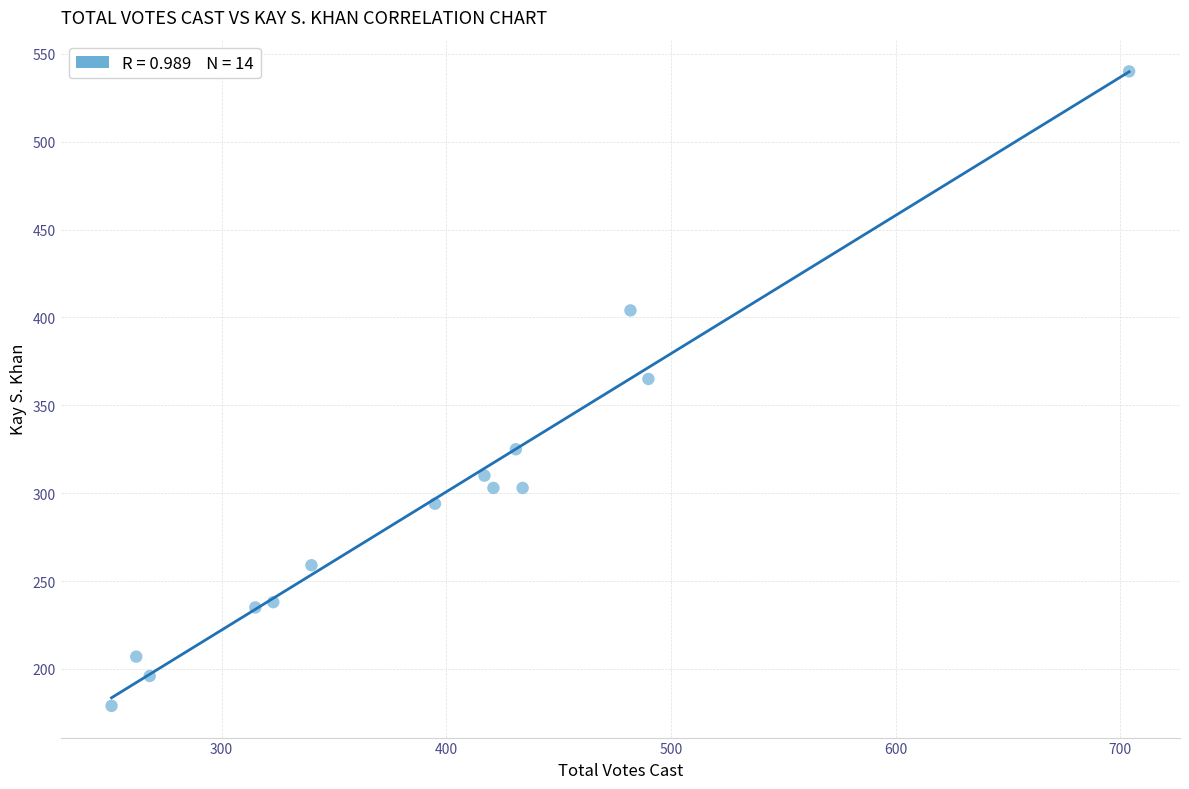

What Y value in the scatter plot is closest to 359?

365